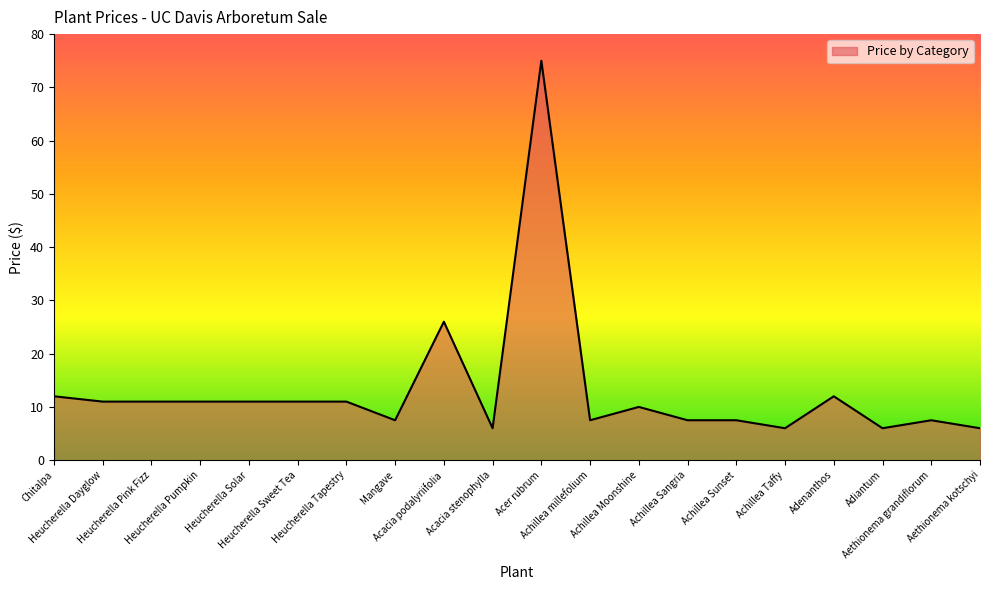

What is the minimum value shown in the chart?

6.0